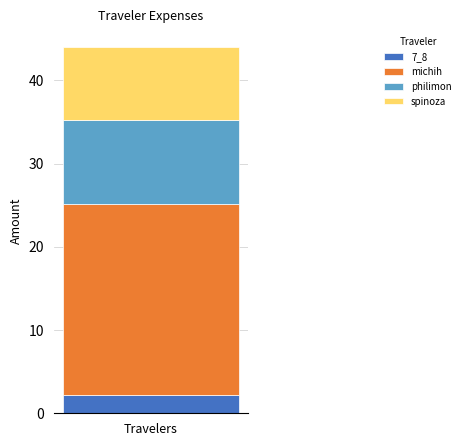

The value of 7_8 at Travelers is 2.2. True or false?

True